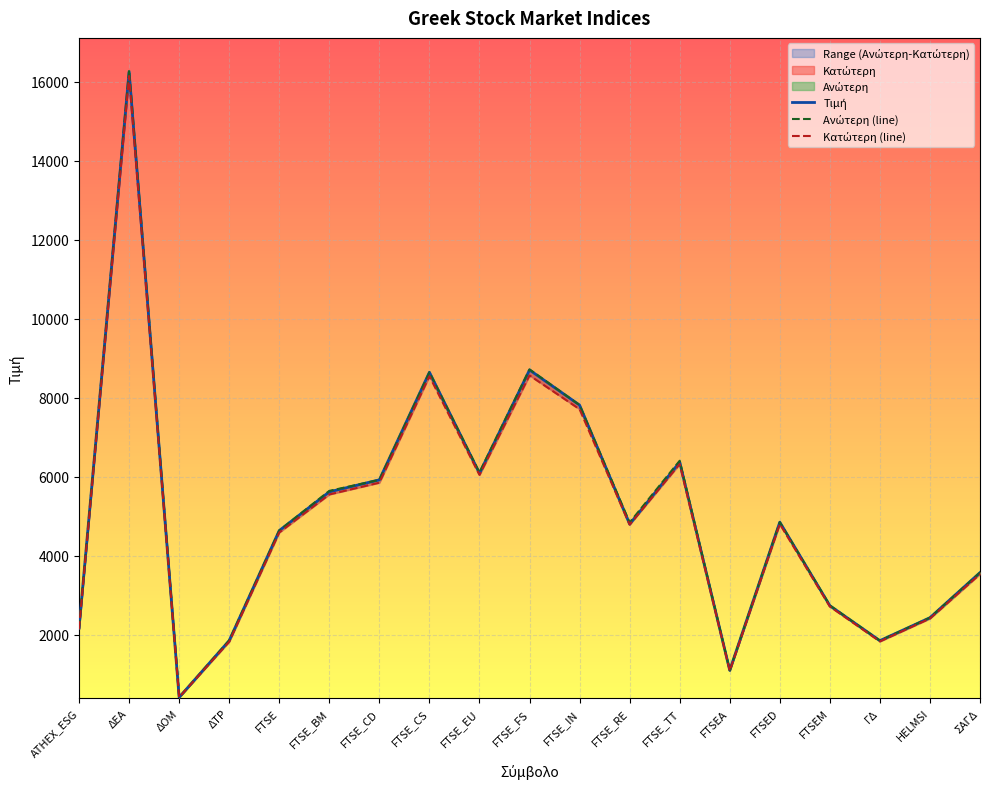

At which label does Ανώτερη (line) reach its peak?

ΔΕΑ